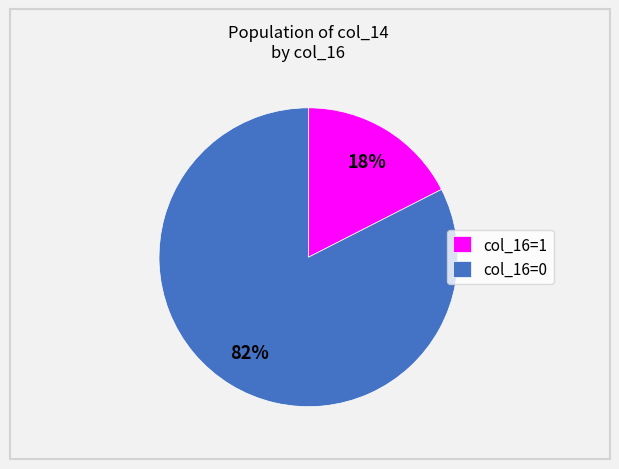

Is there a majority slice in this chart?

Yes